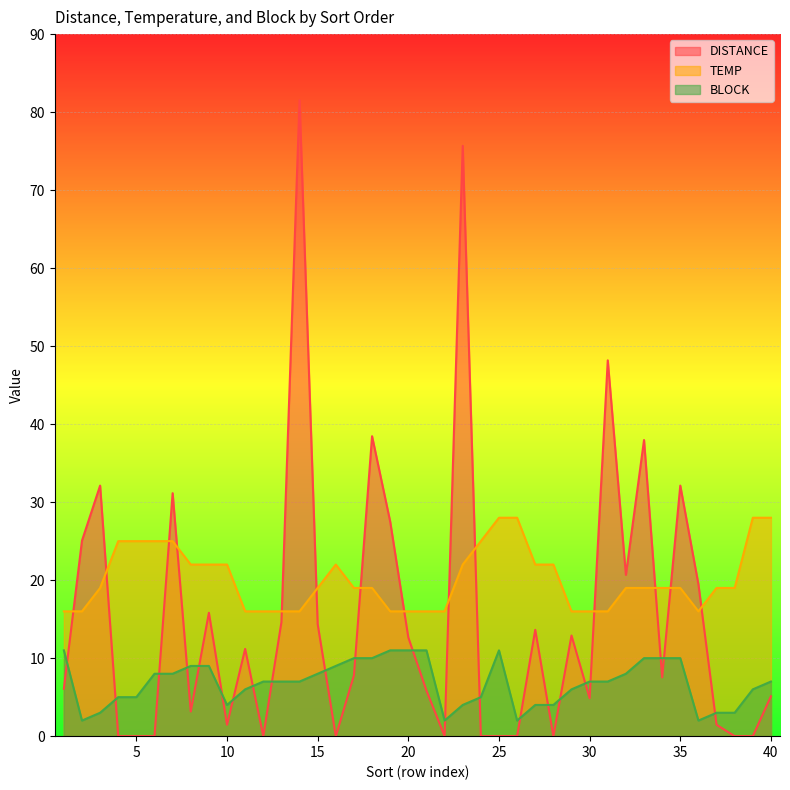

True or false: TEMP and BLOCK intersect in this chart.

False